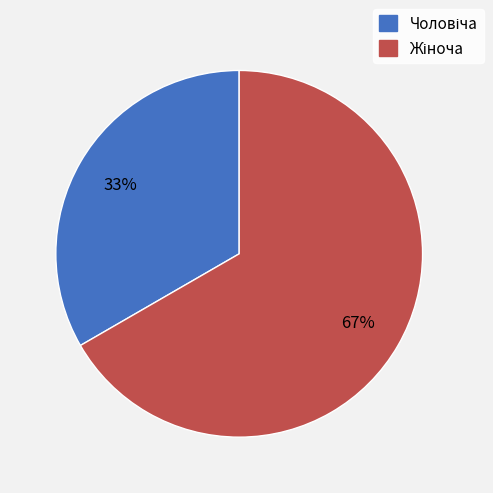

How many slices are in this pie chart?

2